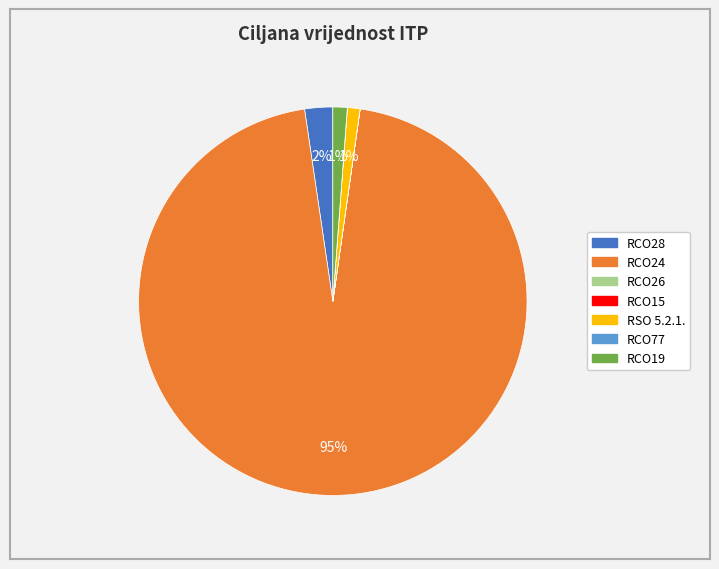

What is the majority slice?

RCO24